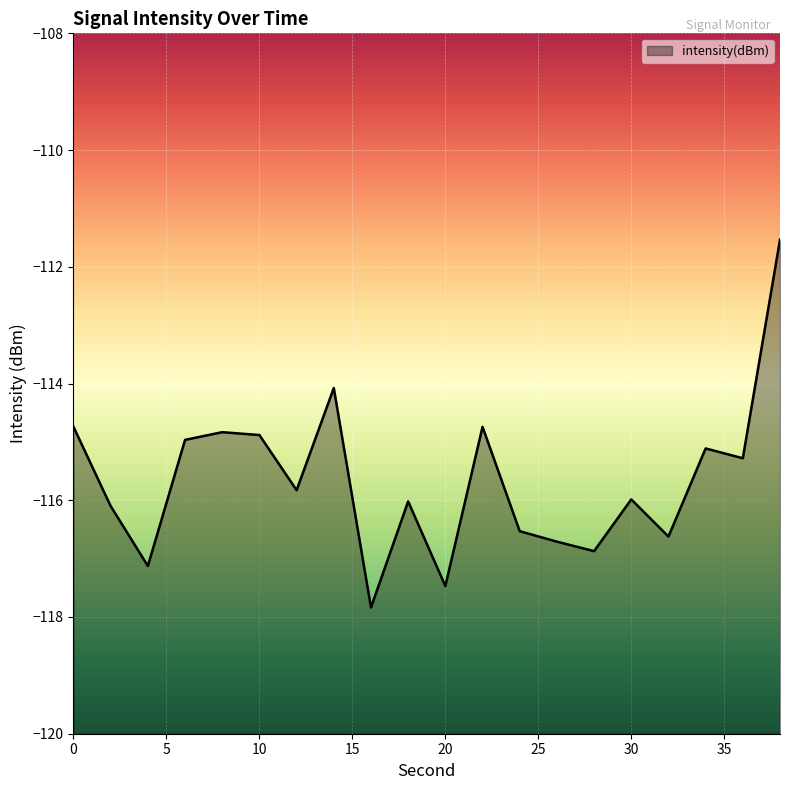

How many distinct data groups are displayed?

1